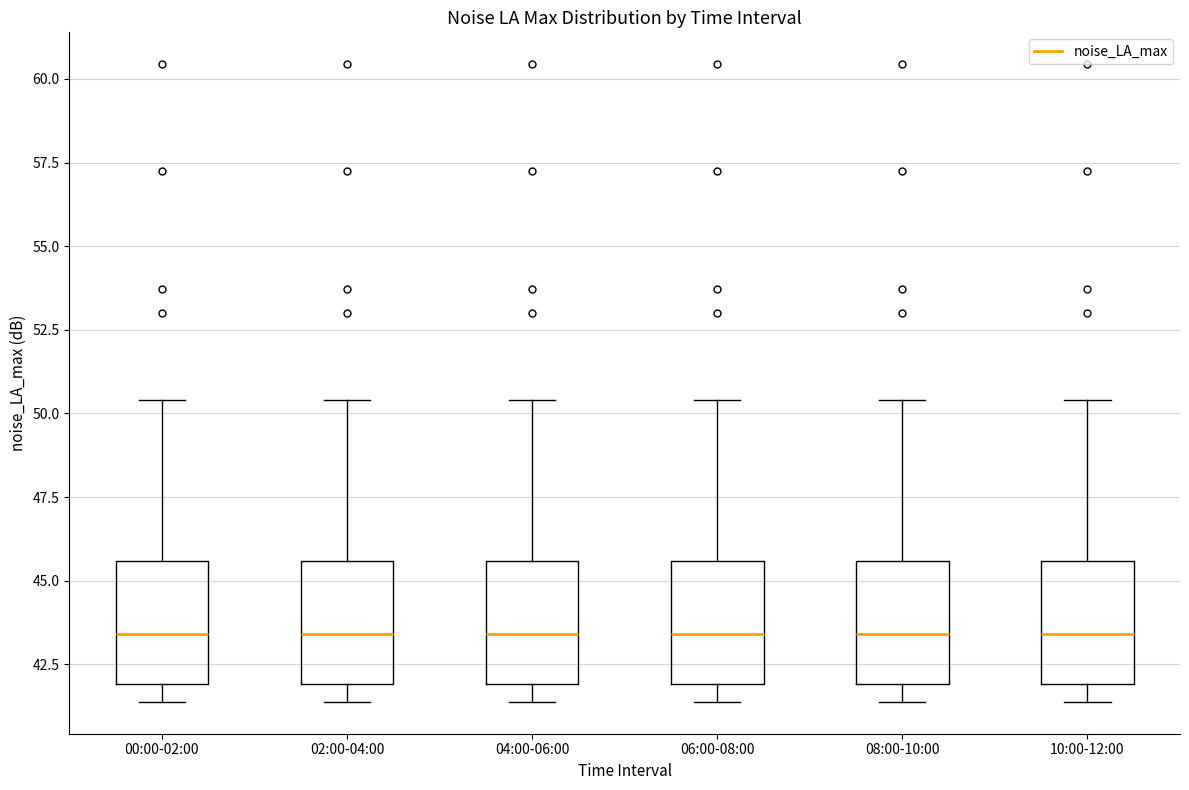

Reading left to right, transcribe this box plot: for each box, give where its median line is, the range the box spans, and where its two whiskers end, as read against the y-axis. The values are not printed on the chart, so give them approximately, as read against the axis.

00:00-02:00: median 43.5, box 42.0 to 45.5, whiskers 41.5 to 50.5
02:00-04:00: median 43.5, box 42.0 to 45.5, whiskers 41.5 to 50.5
04:00-06:00: median 43.5, box 42.0 to 45.5, whiskers 41.5 to 50.5
06:00-08:00: median 43.5, box 42.0 to 45.5, whiskers 41.5 to 50.5
08:00-10:00: median 43.5, box 42.0 to 45.5, whiskers 41.5 to 50.5
10:00-12:00: median 43.5, box 42.0 to 45.5, whiskers 41.5 to 50.5